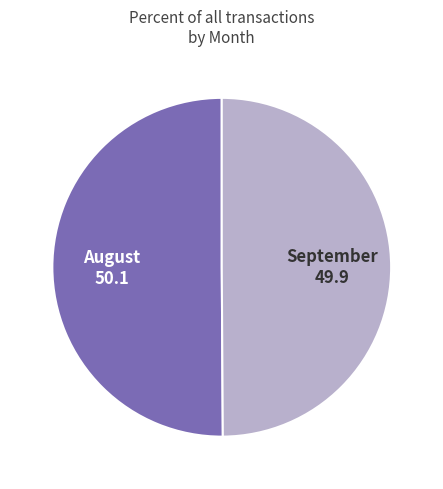

Approximately how many times larger is the value at September compared to August?

1.0